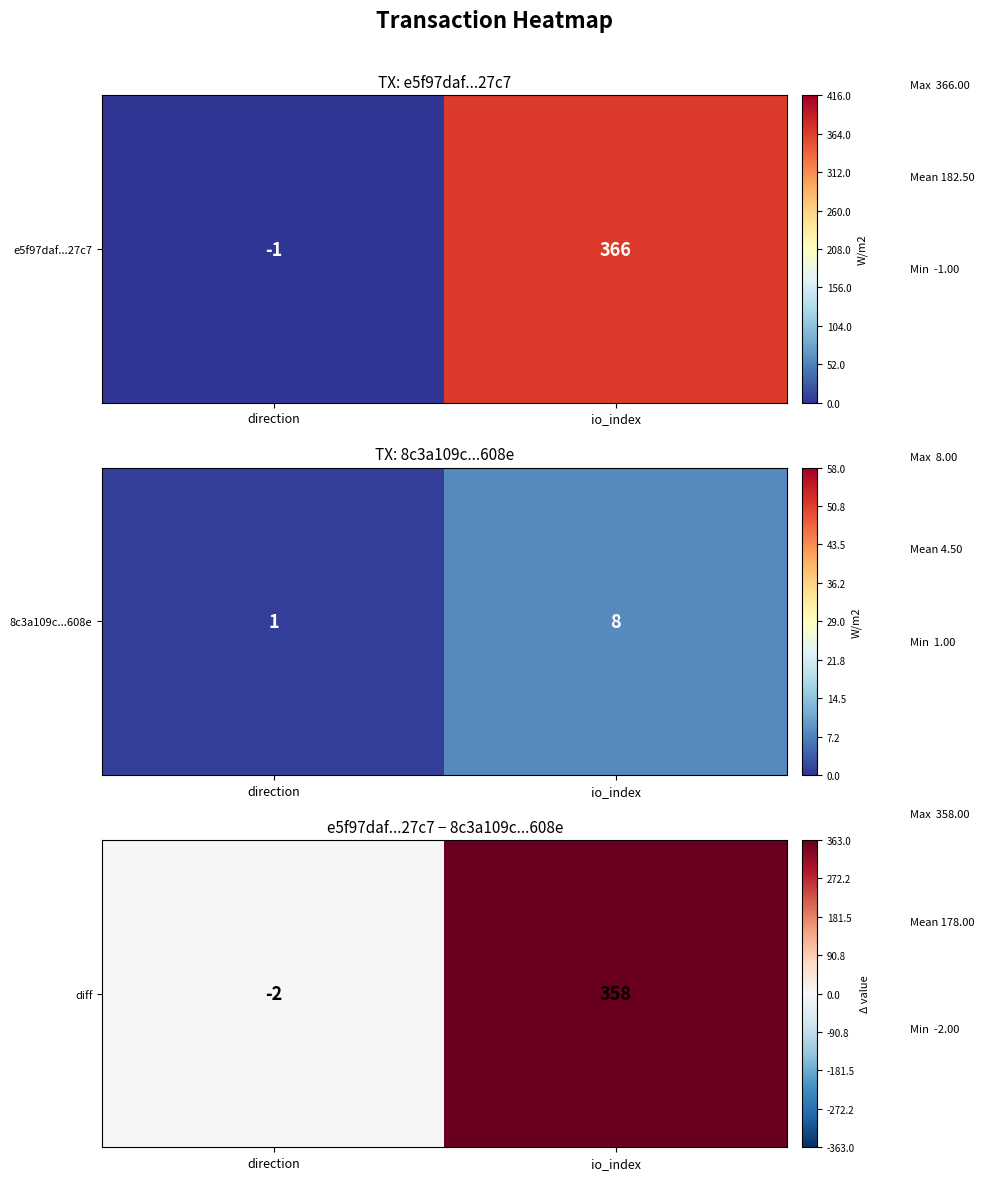

Rank the categories by value from highest to lowest.

io_index, direction